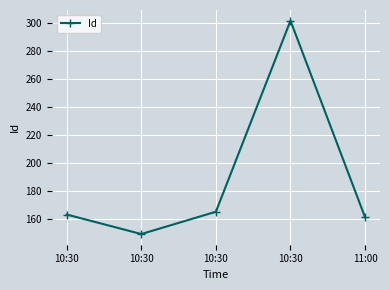

How many categories are shown in the chart?

5